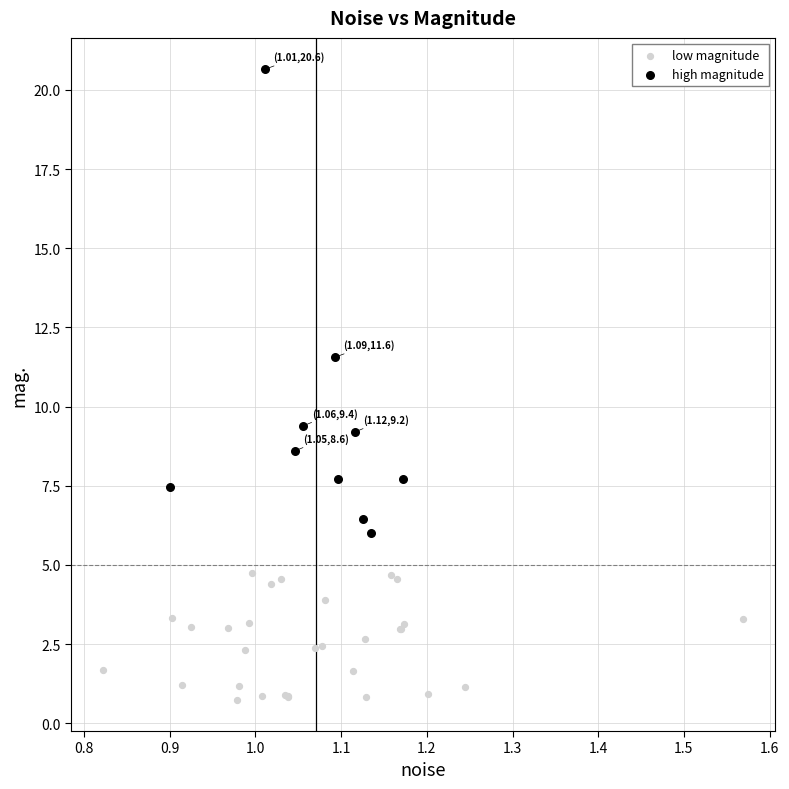

Which series reaches the maximum Y coordinate?

high magnitude